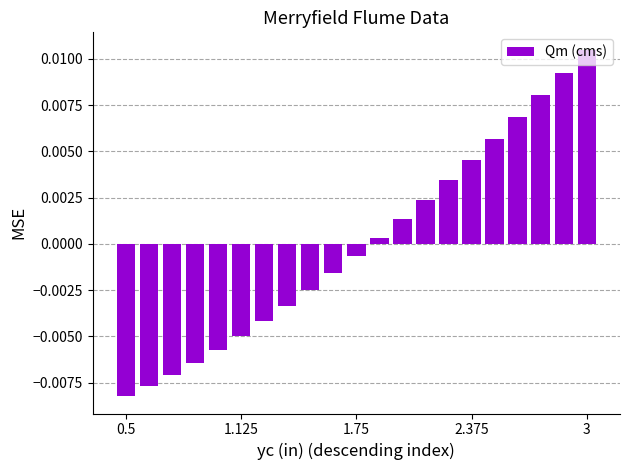

Which category has the highest value across all series?

3